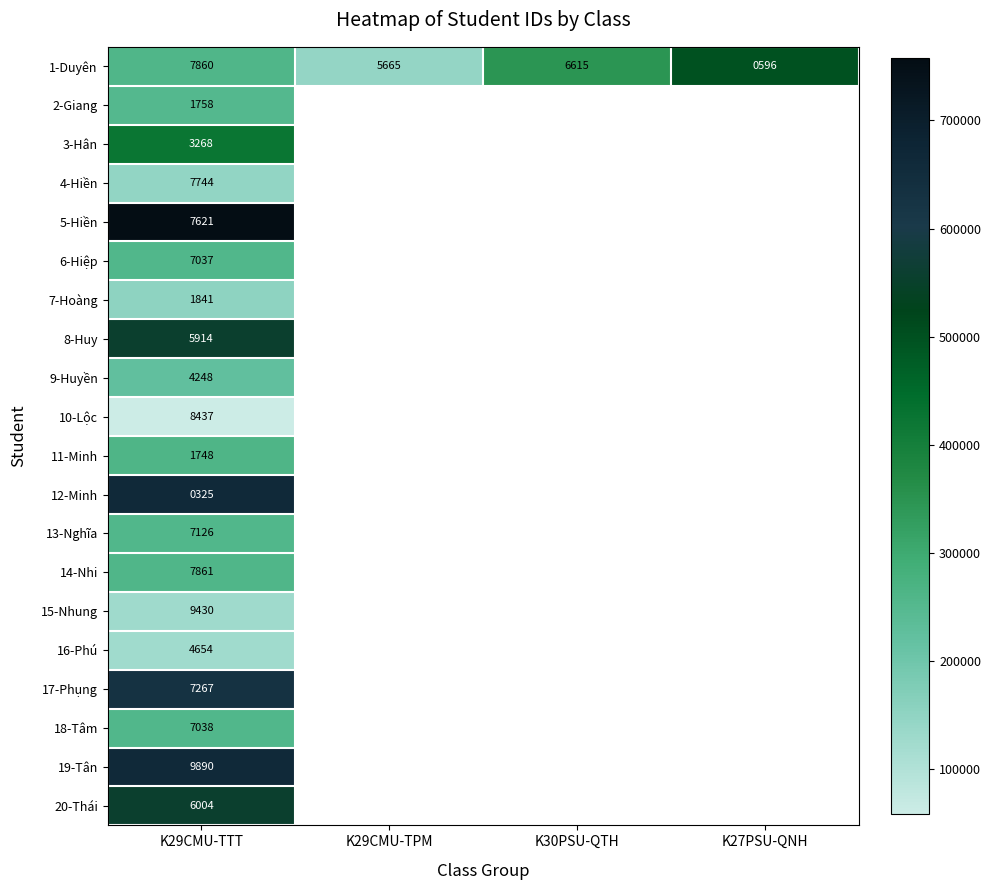

What is the difference between the highest and lowest values at K29CMU-TTT?

9565